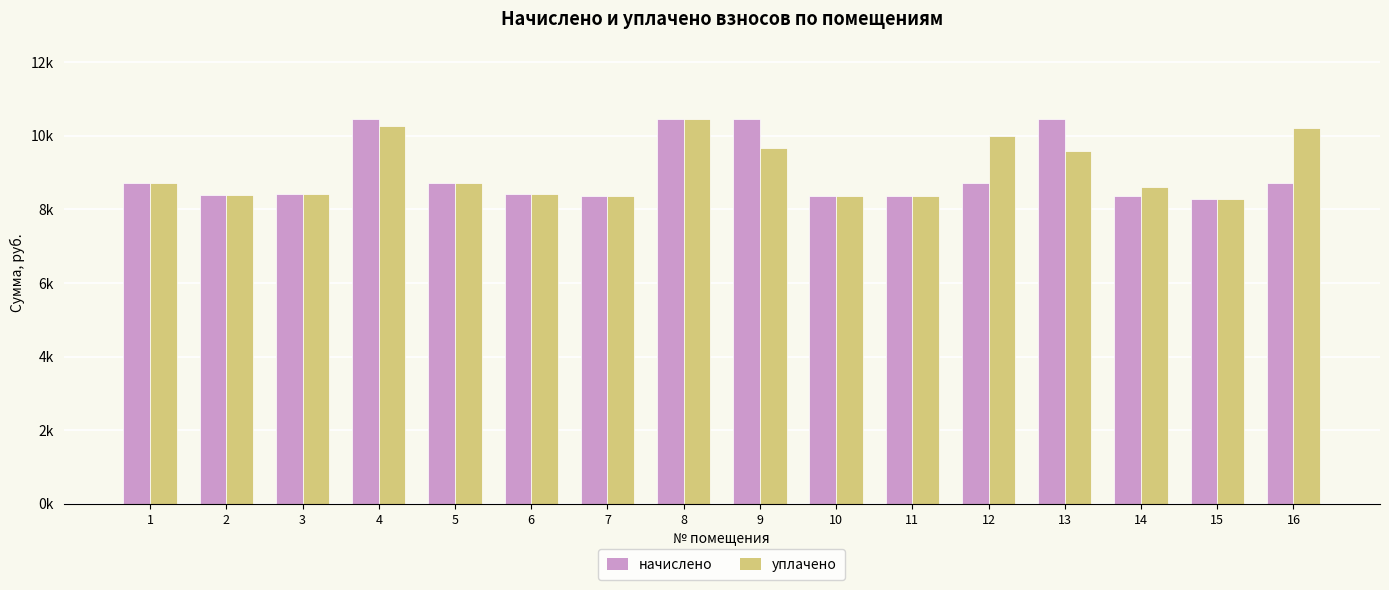

At 11, list the series in order from smallest to largest.

начислено, уплачено